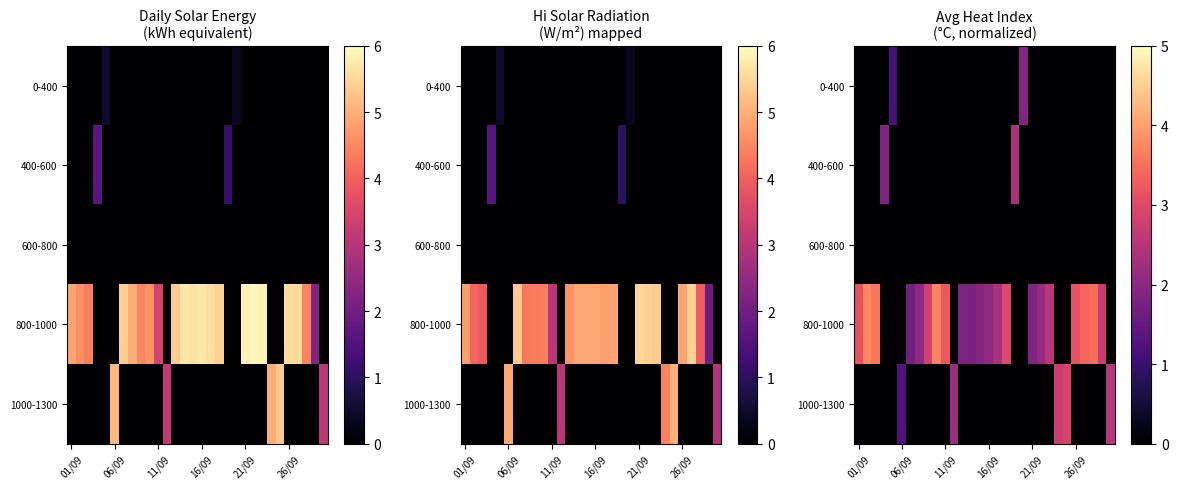

At how many categories does at least one series exceed 2?

21